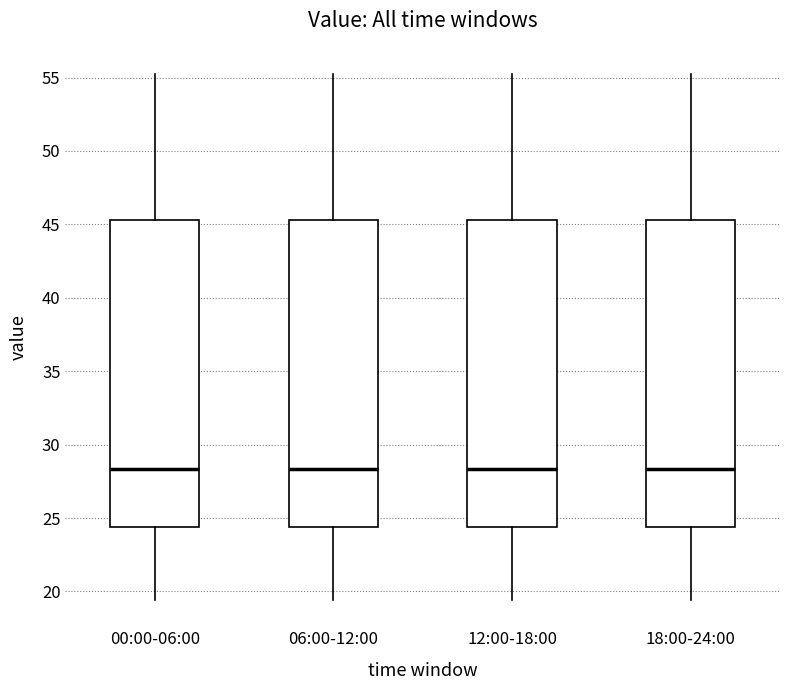

Reading left to right, read every box against the y-axis: the position of its median line, the range the box covers, and the ends of its whiskers. The values are not printed on the chart, so give them approximately, as read against the axis.

00:00-06:00: median 28.5, box 24.5 to 45.5, whiskers 19.5 to 55.0
06:00-12:00: median 28.5, box 24.5 to 45.5, whiskers 19.5 to 55.0
12:00-18:00: median 28.5, box 24.5 to 45.5, whiskers 19.5 to 55.0
18:00-24:00: median 28.5, box 24.5 to 45.5, whiskers 19.5 to 55.0